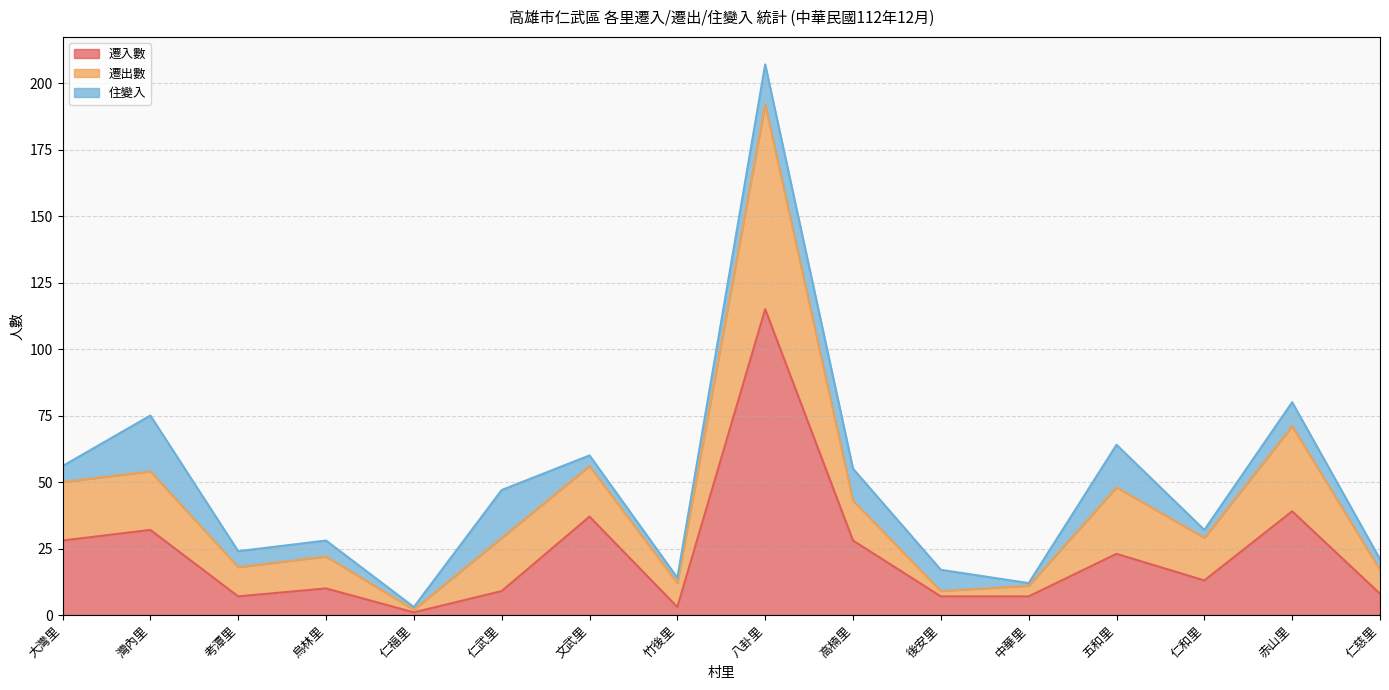

At which category is the sum across all series the highest?

八卦里